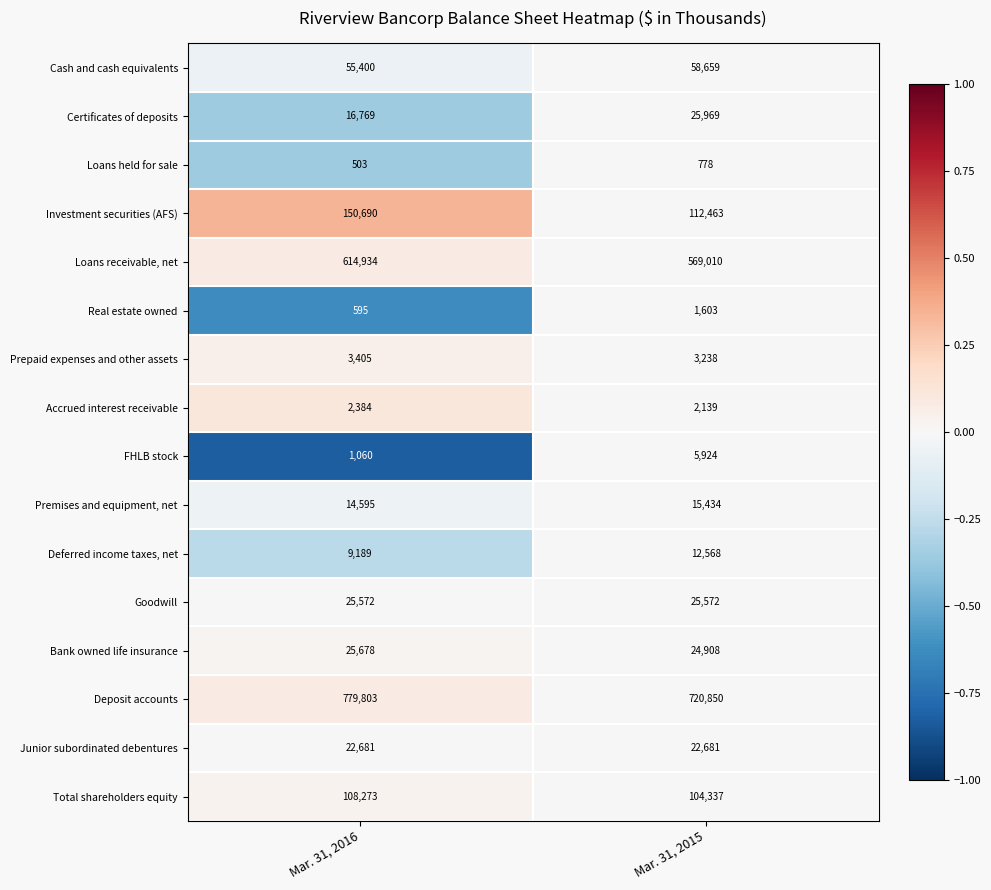

Read the Prepaid expenses and other assets value at Mar. 31, 2016.

3405